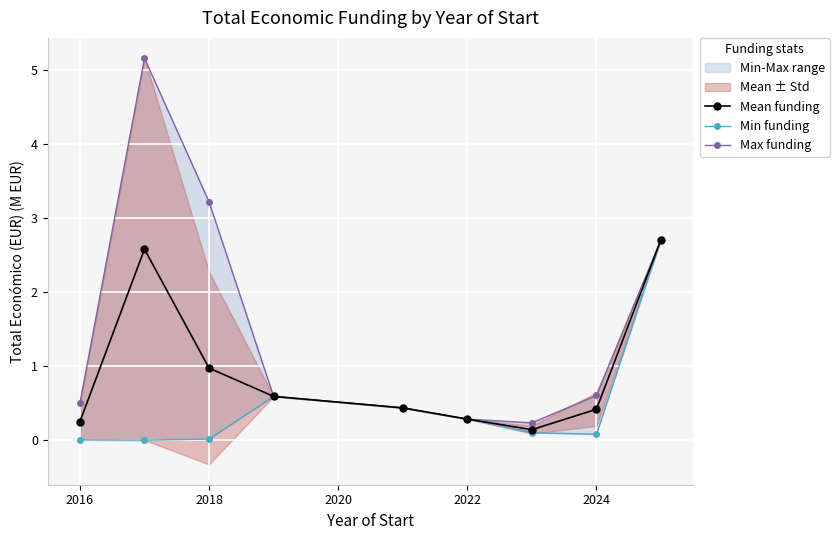

Rank the series by their maximum value, from lowest to highest.

Mean funding, Min funding, Max funding